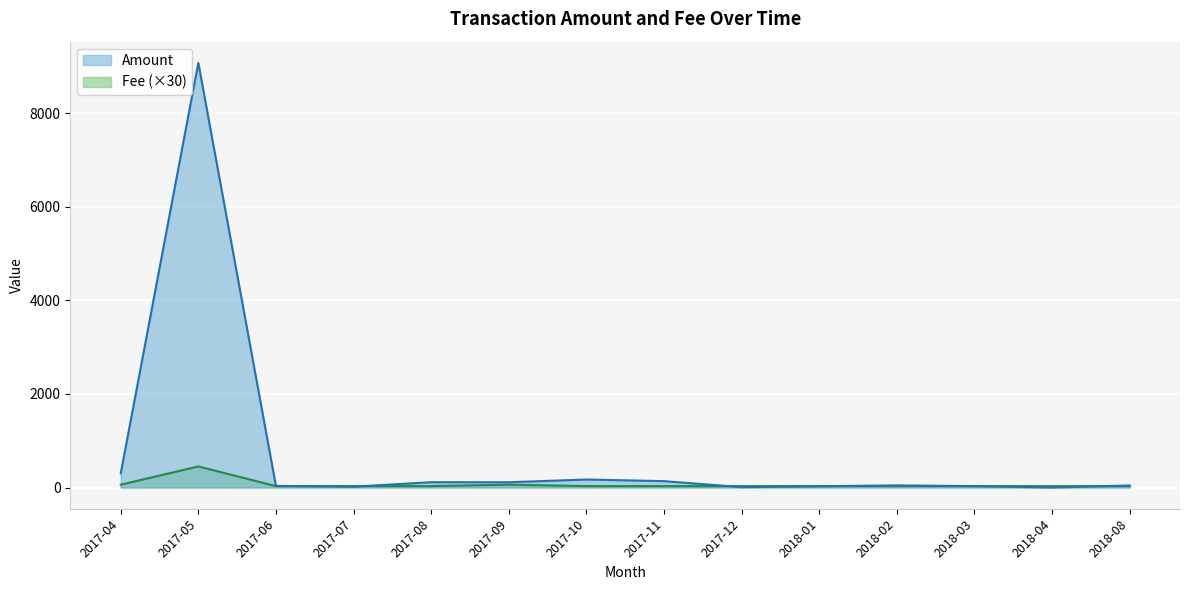

How many interior local peaks does the Fee series have?

2